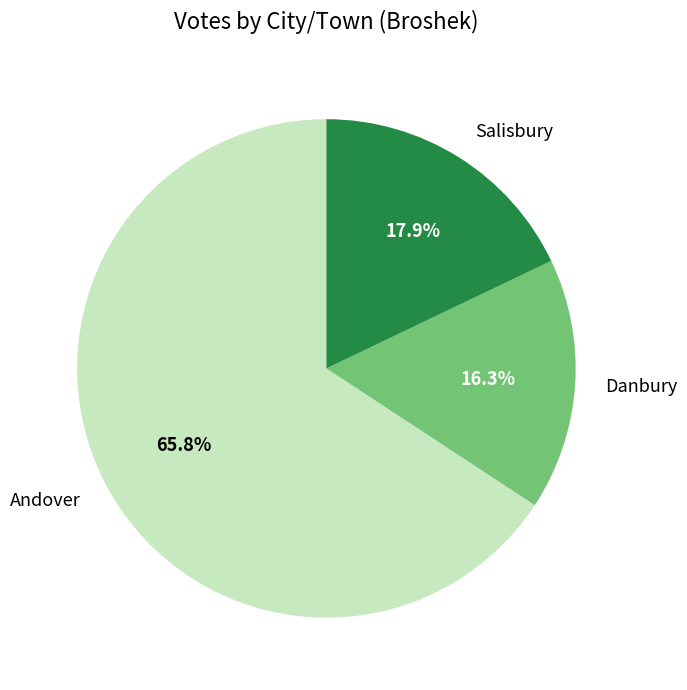

Between Andover and Danbury, which is larger?

Andover